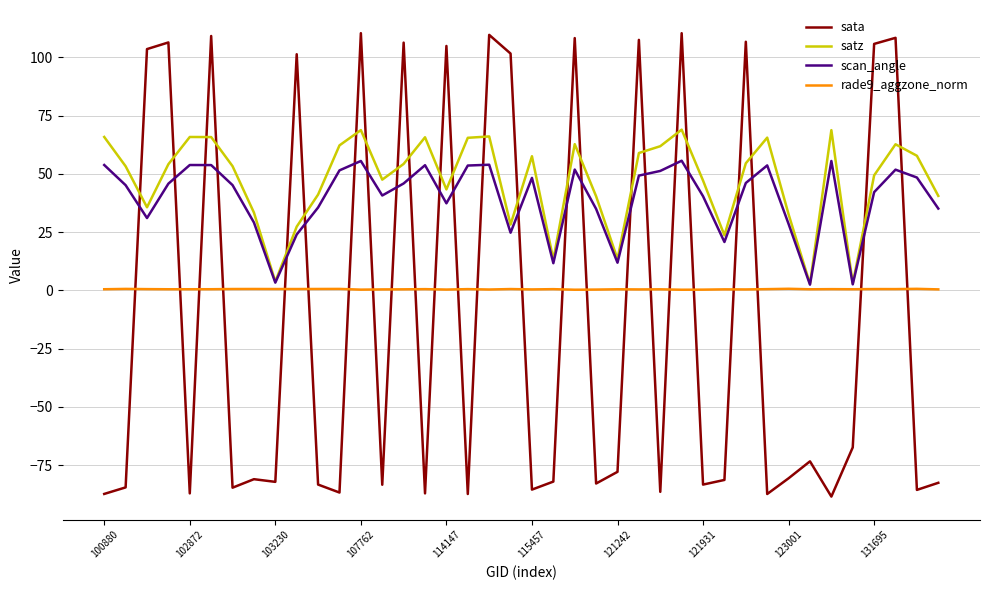

List the series in order of their peak value, highest first.

sata, satz, scan_angle, rade9_aggzone_norm